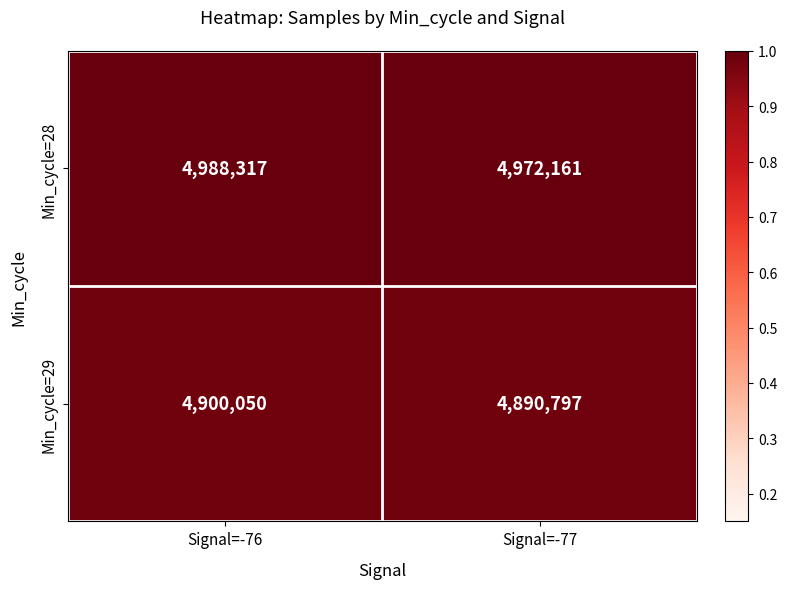

What is the total value across all series at Signal=-76?

9888367